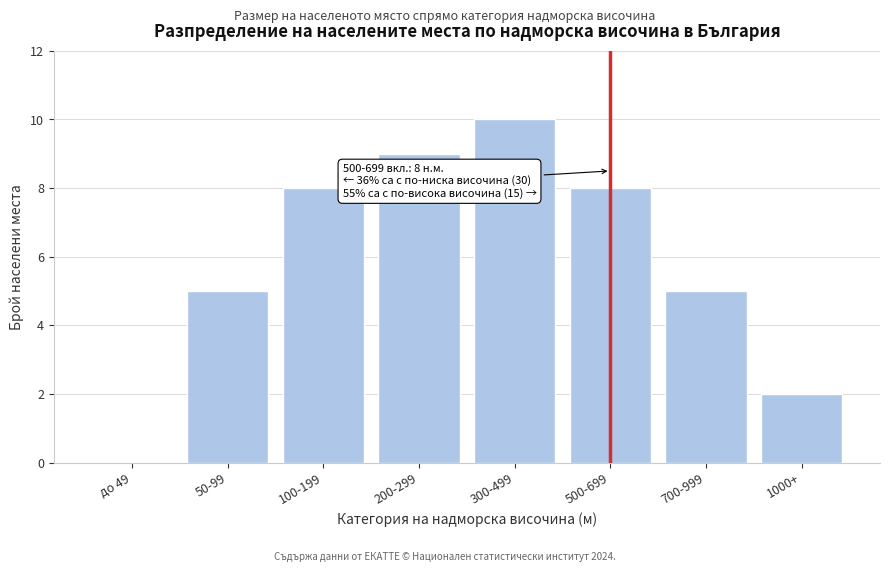

Reading left to right, transcribe all the data shown in this chart.

до 49=0	50-99=5	100-199=8	200-299=9	300-499=10	500-699=8	700-999=5	1000+=2